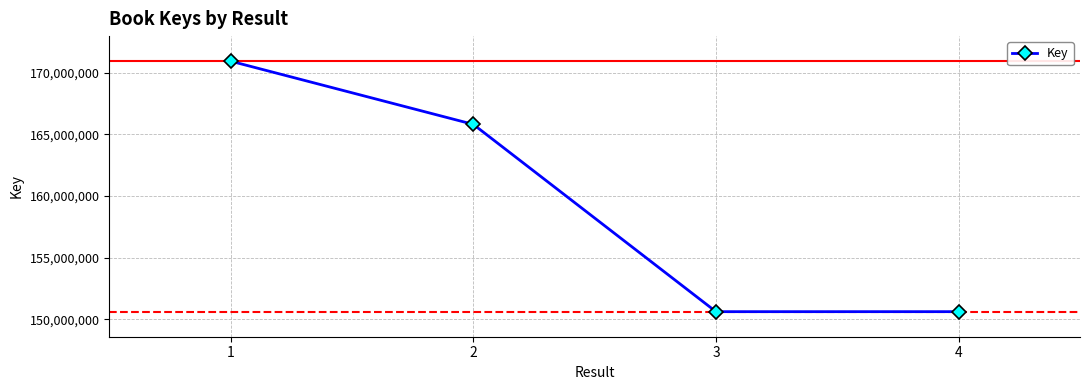

How many distinct data groups are displayed?

1